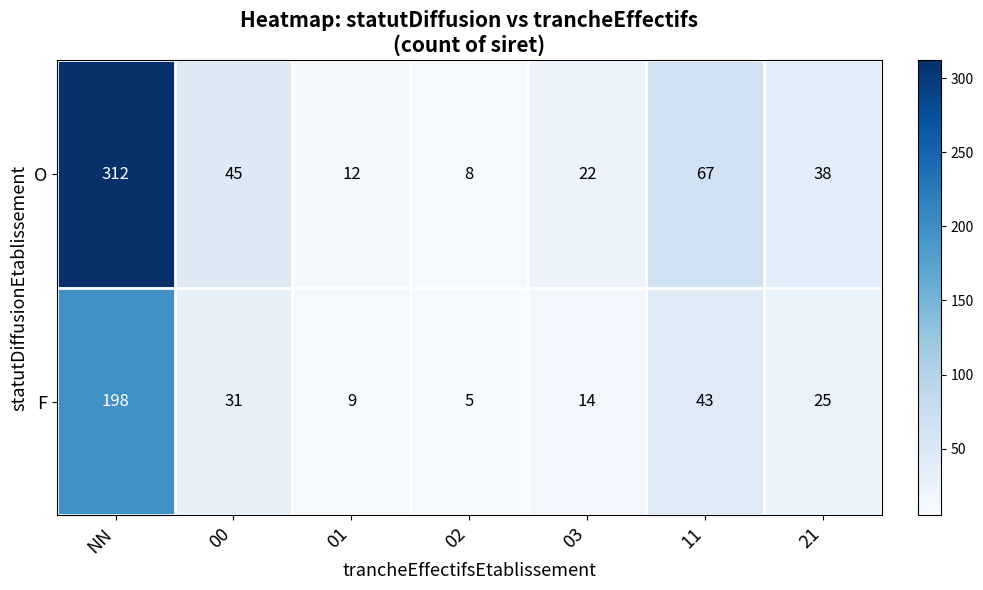

The value of F at 01 is 9. True or false?

True